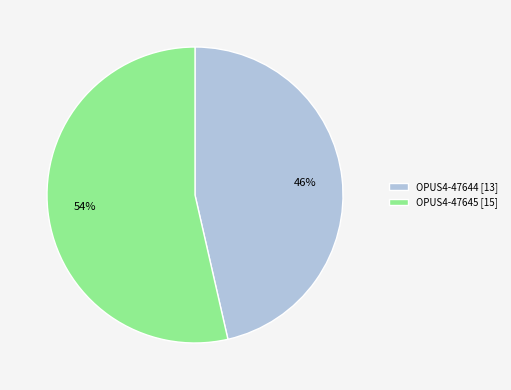

The OPUS4-47645 slice represents 67% of the pie. True or false?

False